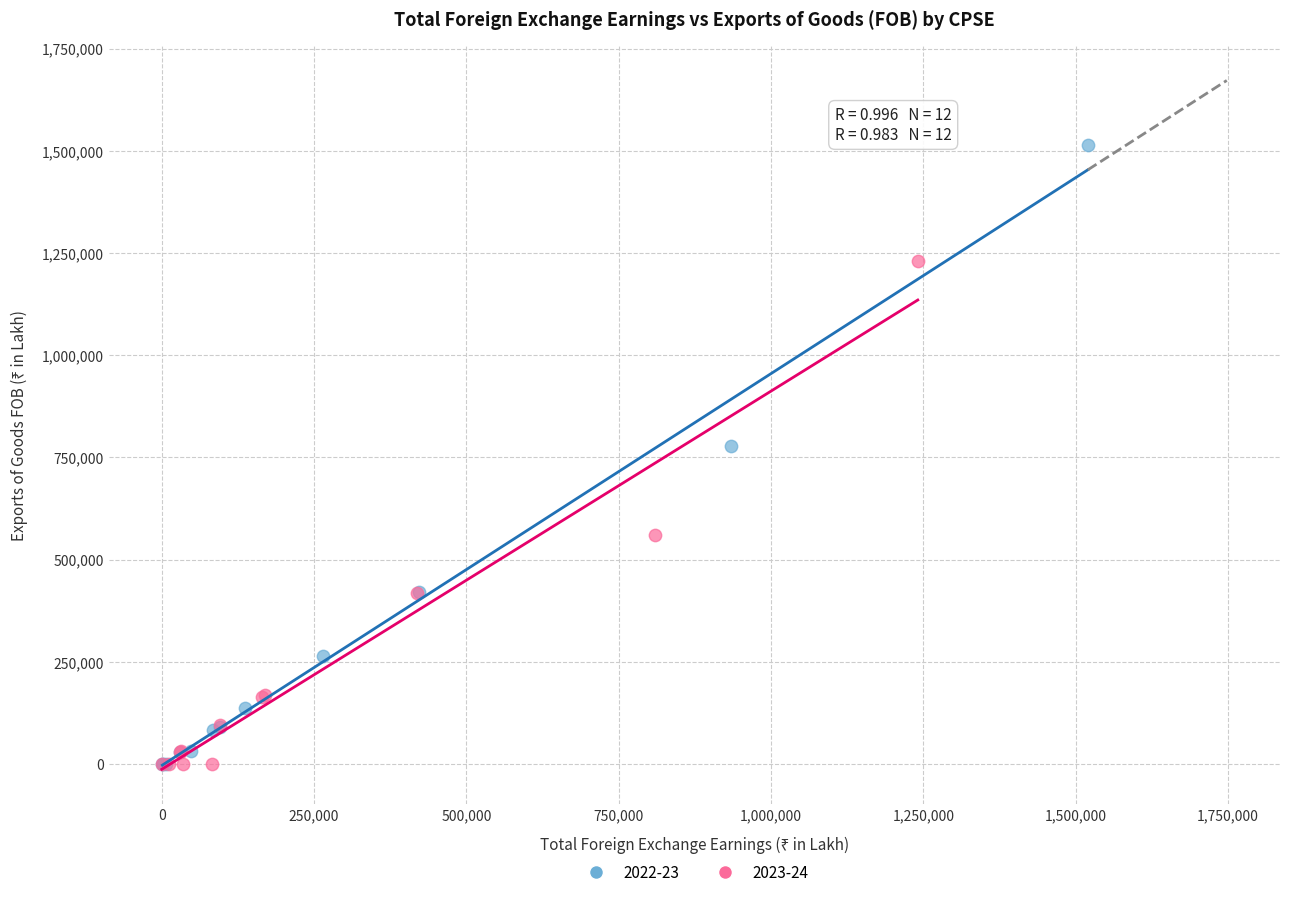

Which series has the widest spread of Y values?

2022-23